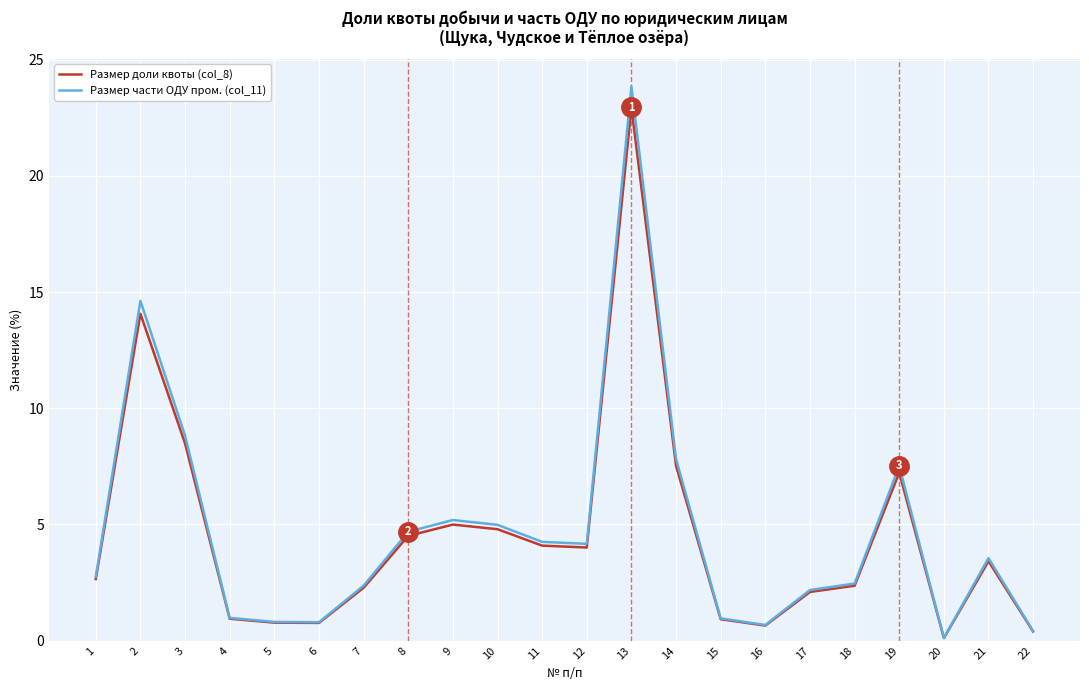

What is the approximate value of Размер части ОДУ пром. (col_11) at 19?

7.5